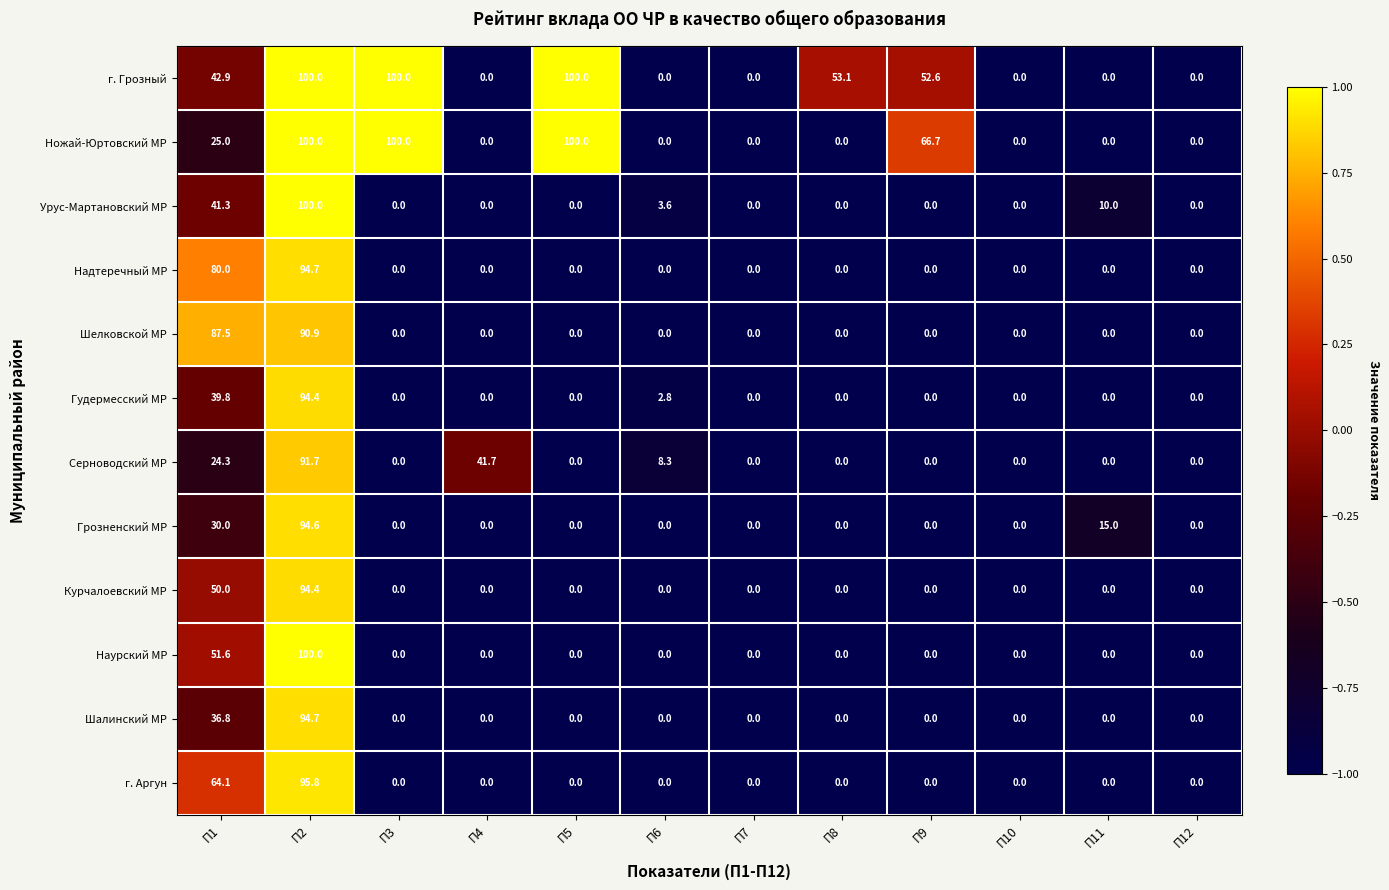

At which category is the sum across all series the highest?

П2